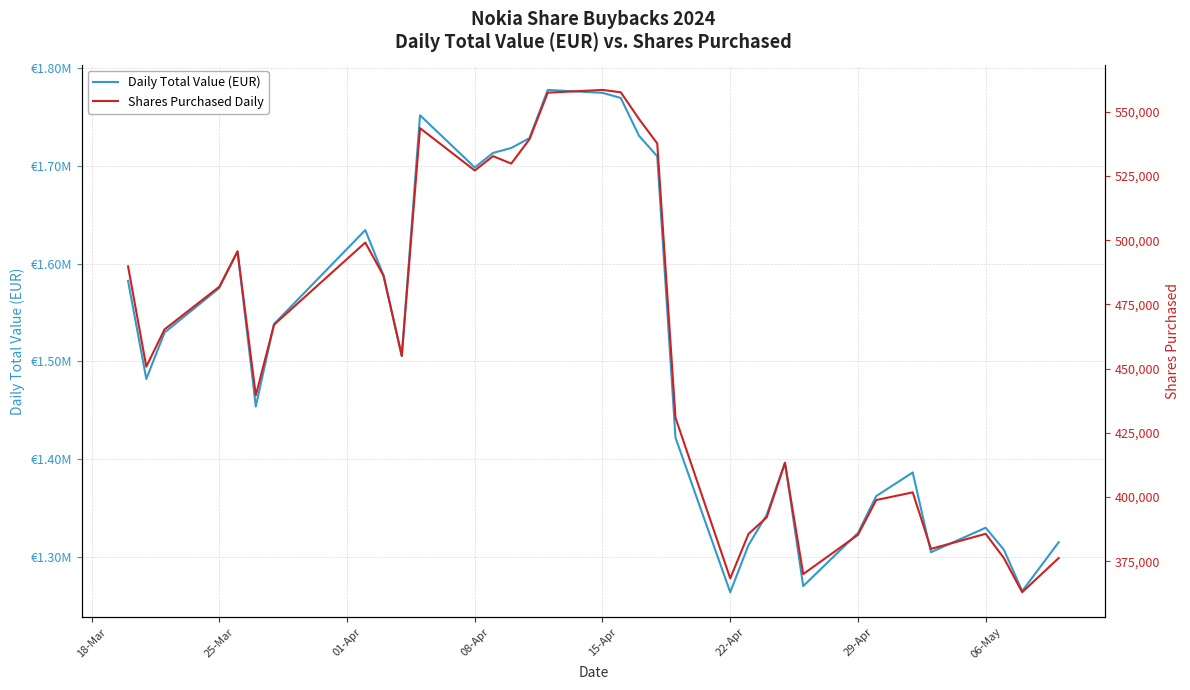

At how many categories does at least one series exceed 871377?

34